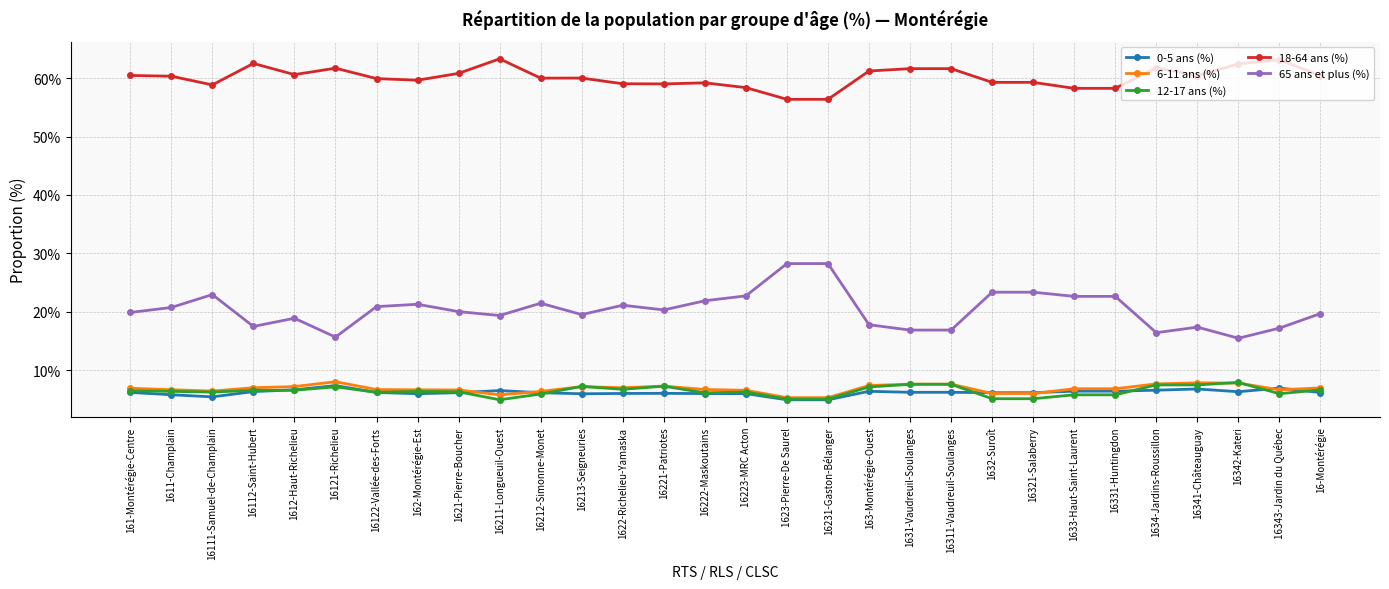

True or false: 6-11 ans (%) and 18-64 ans (%) intersect in this chart.

False